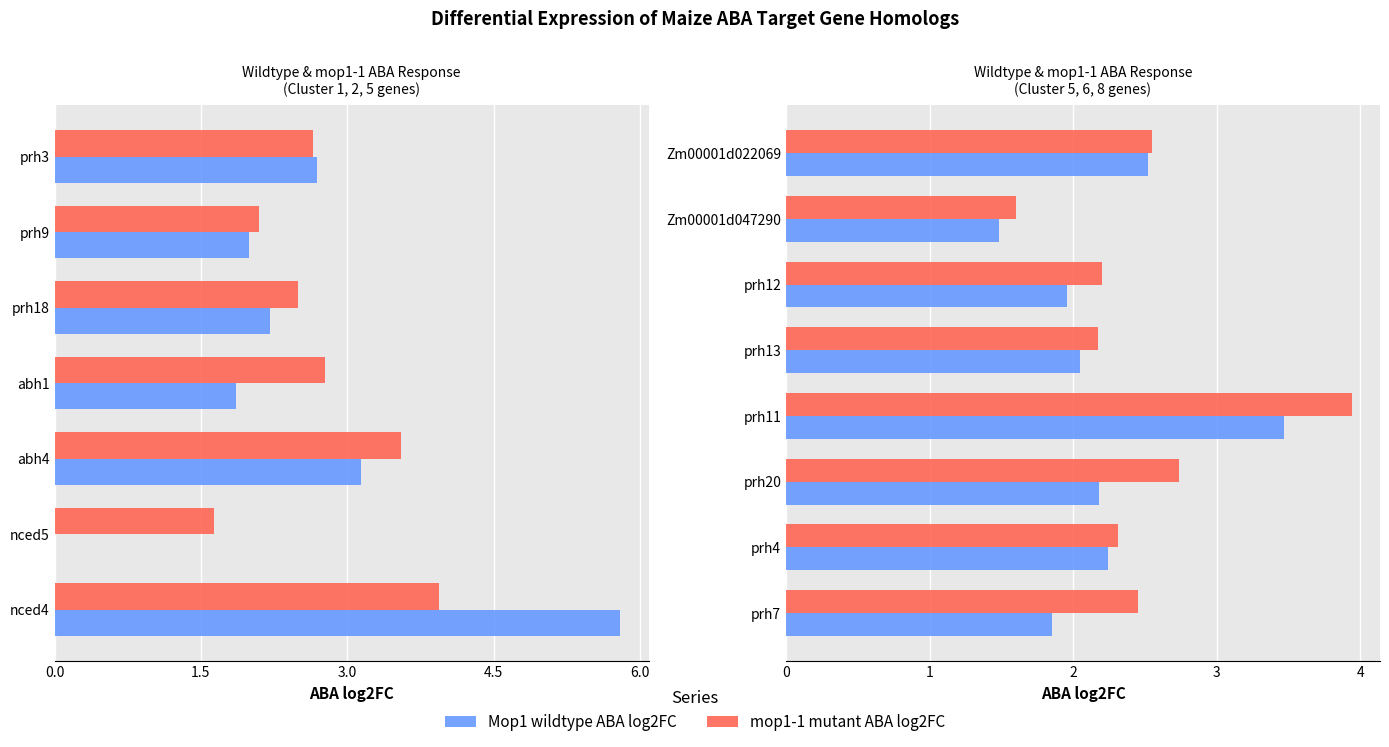

What is the difference between the second highest and second lowest values in the Mop1 wildtype ABA log2FC series?

0.7